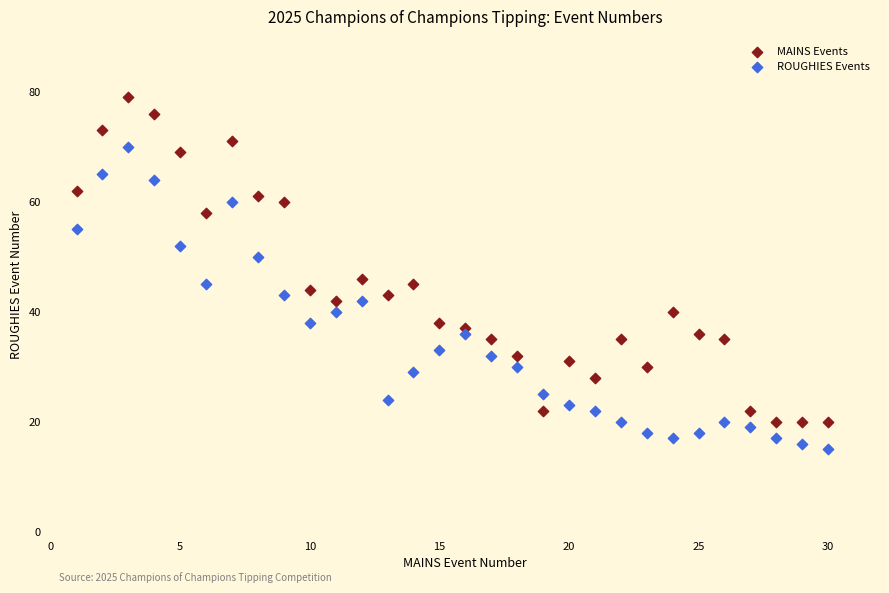

Which series reaches the maximum Y coordinate?

MAINS Events